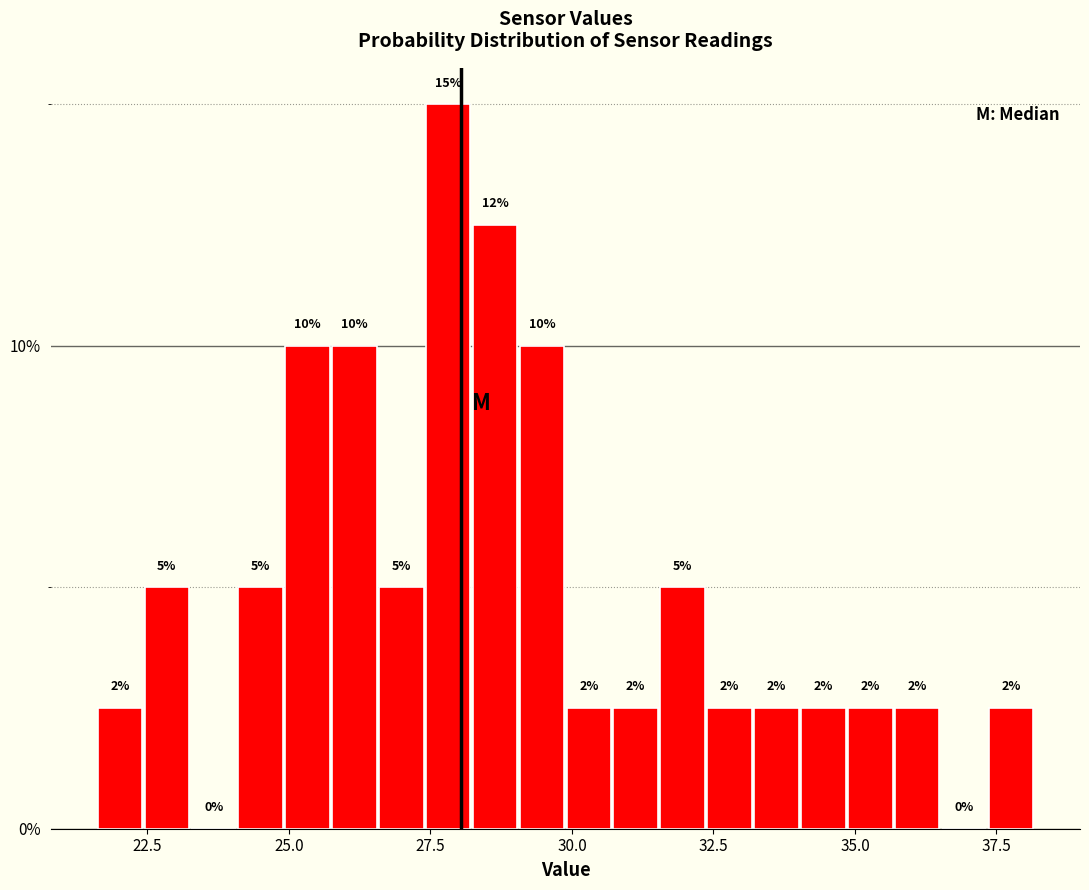

Read against the x-axis, roughly where is the centre of the tallest bar?

28.0